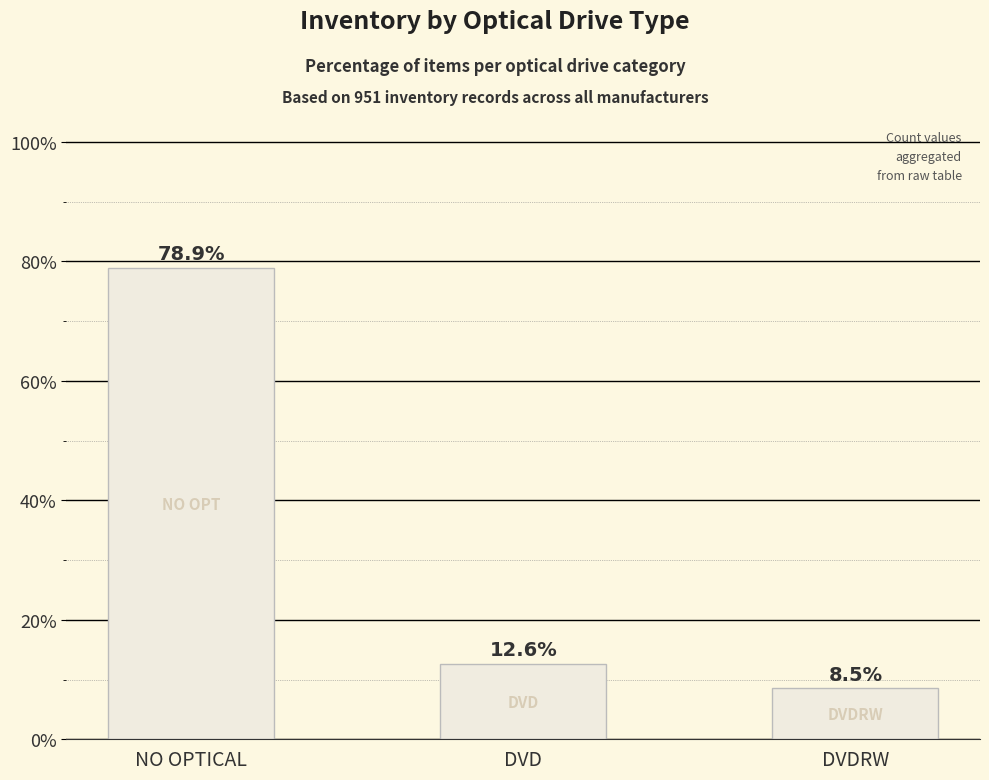

How many values exceed 12?

2